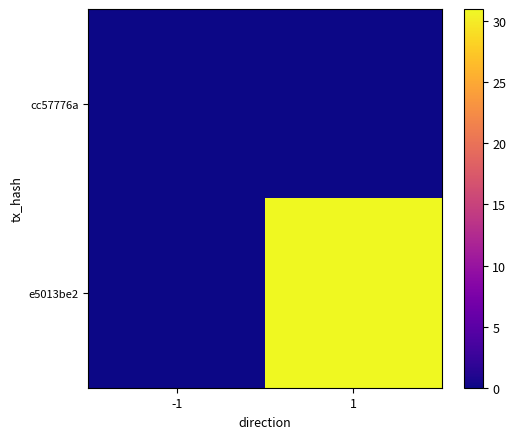

Which has a higher value, -1 or 1?

-1